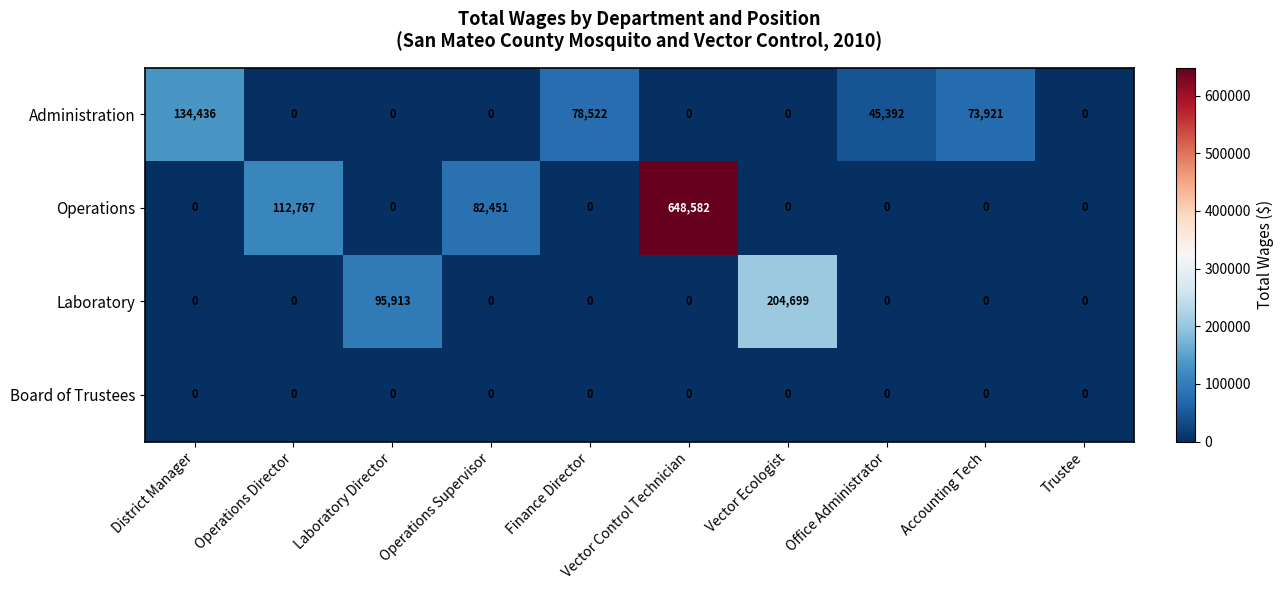

Which series changed the most between Operations Director and Laboratory Director?

Operations